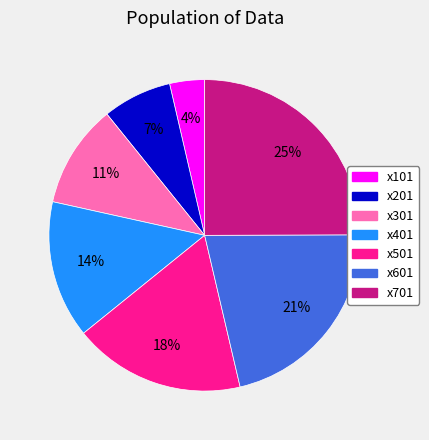

Which has a higher value, x101 or x601?

x601